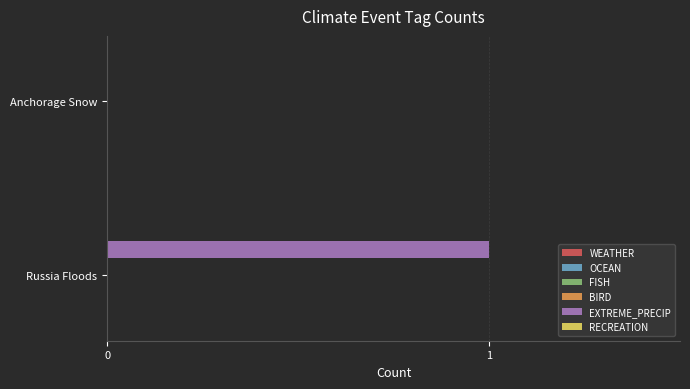

Reading top to bottom, what are all the values shown in this chart?

Anchorage Snow=0	Russia Floods=1